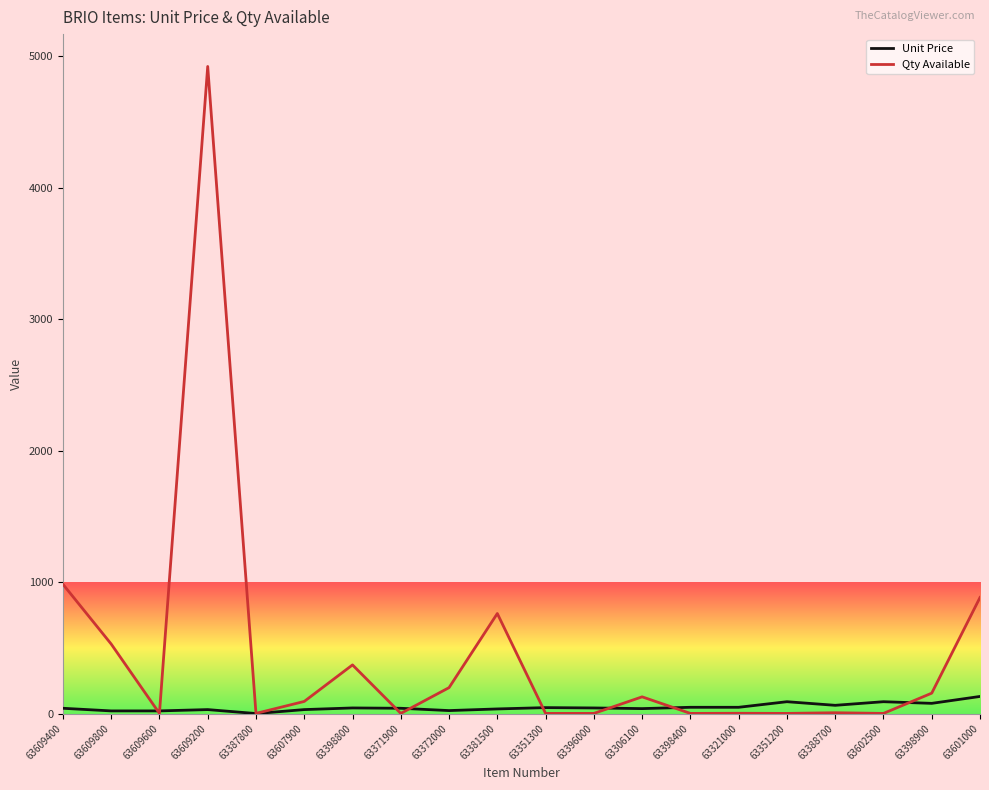

Rank the series by their maximum value, from lowest to highest.

Unit Price, Qty Available